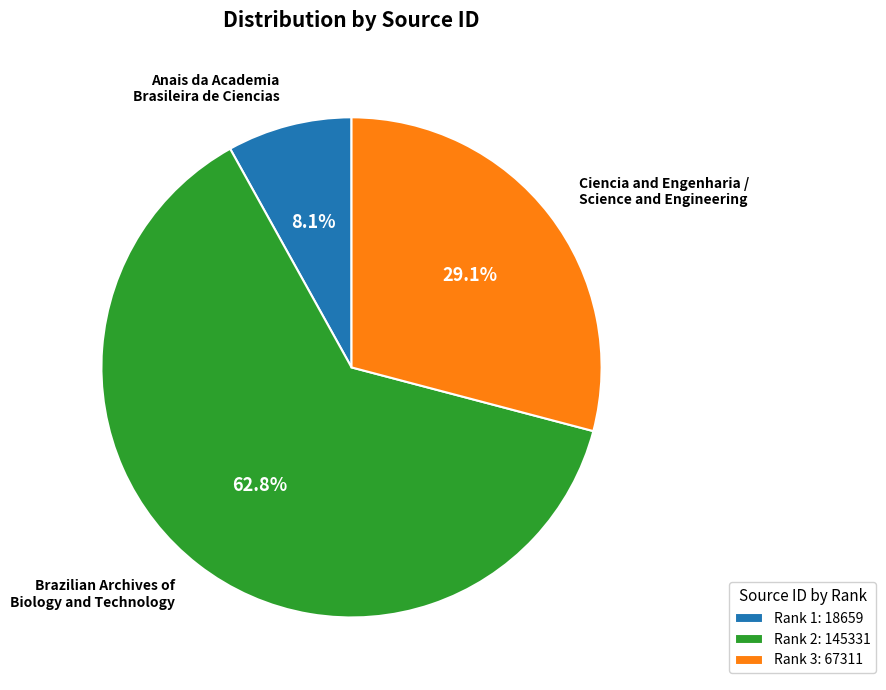

Which category has the biggest portion of the pie?

Rank 2: 145331